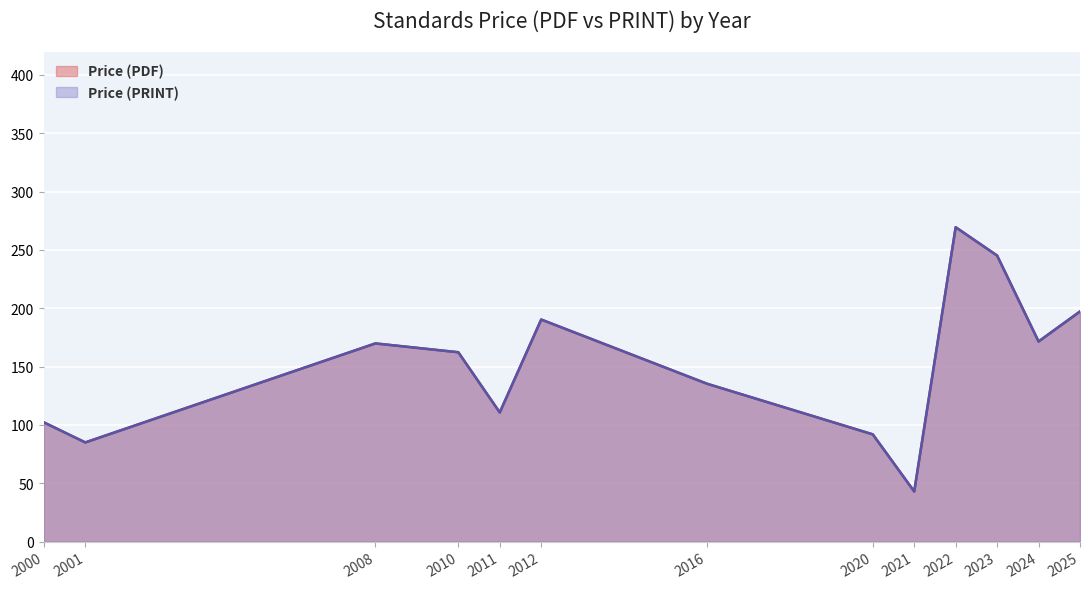

Is the value of Price (PRINT) at 2022 greater than the value of Price (PDF) at 2008?

Yes